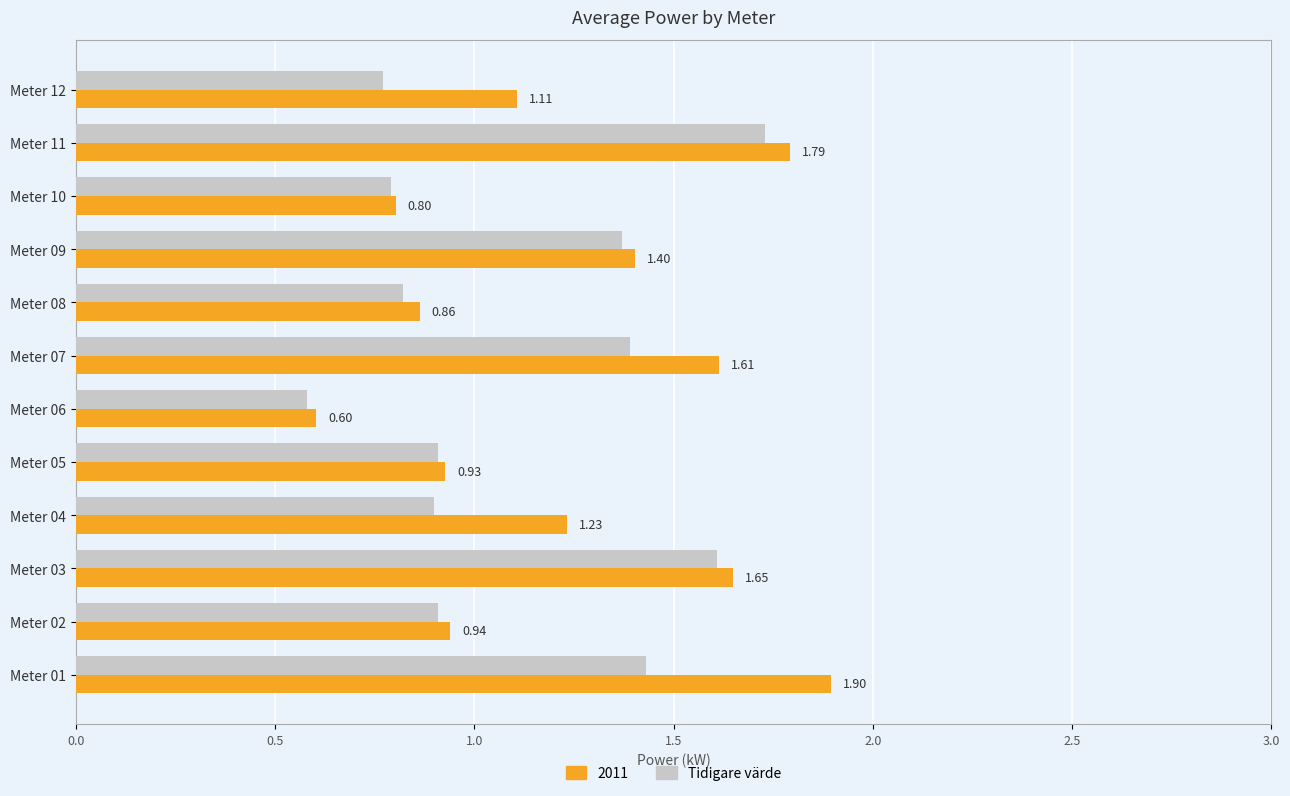

Rank the series at Meter 11 from lowest to highest value.

Tidigare värde, 2011